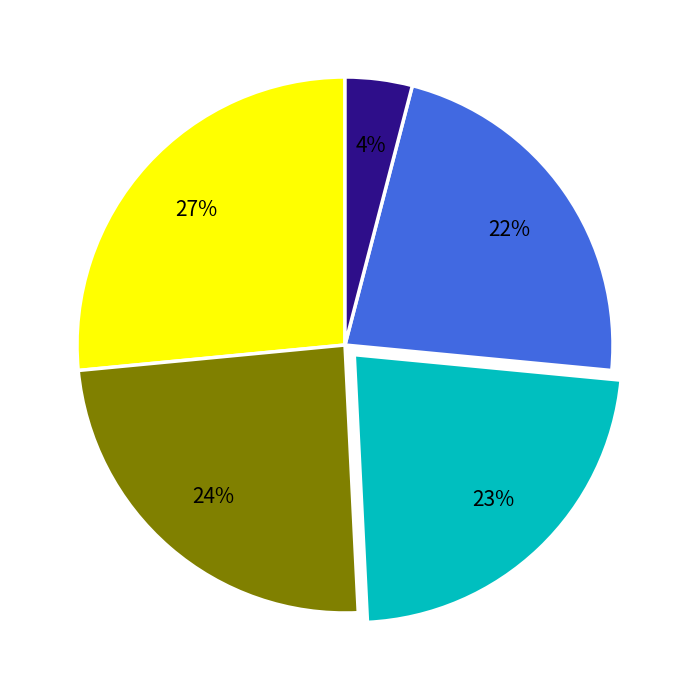

To the nearest percent, what is the average slice percentage?

20%